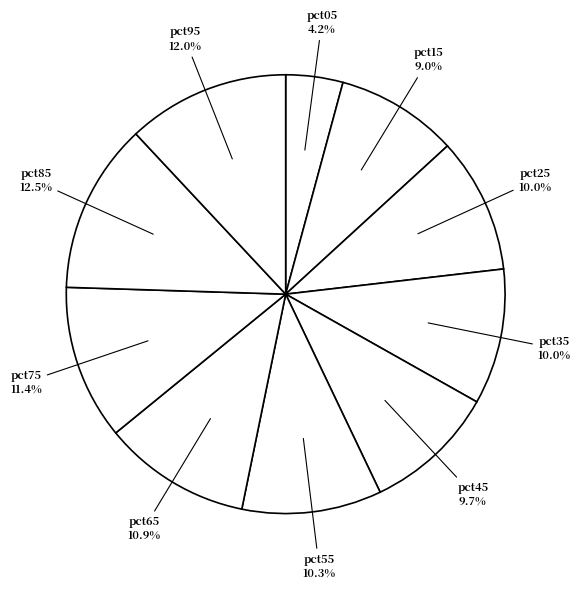

Does any single category account for the majority?

No